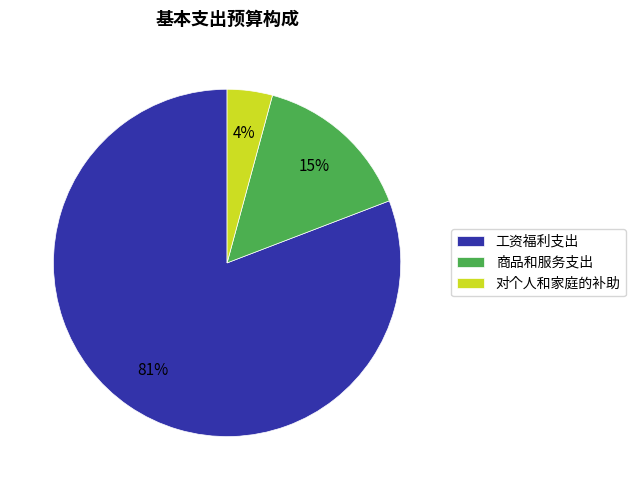

What percentage is the 对个人和家庭的补助 slice, to the nearest percent?

4%